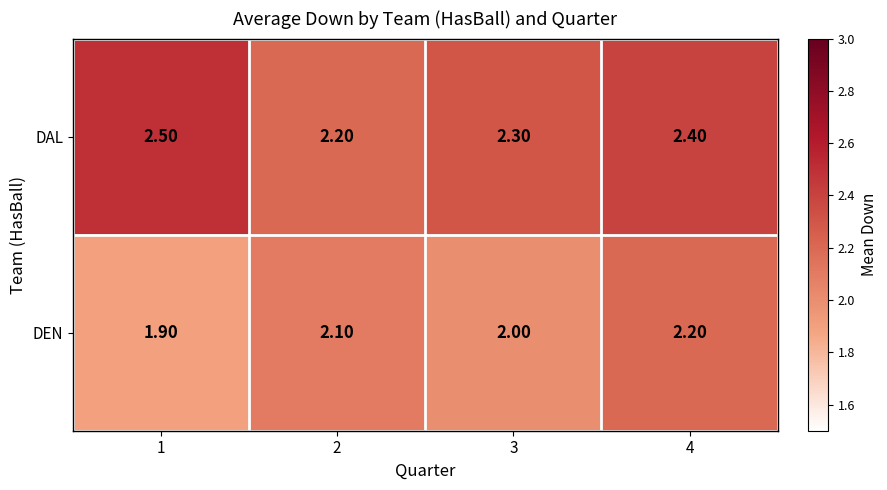

Between 2 and 4, which series saw the biggest shift?

DAL